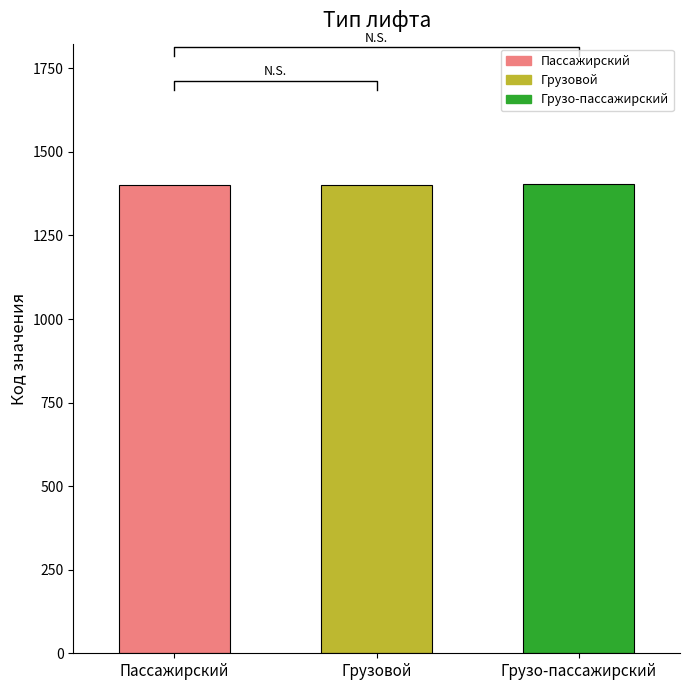

Between Пассажирский and Грузовой, which is larger?

Грузовой